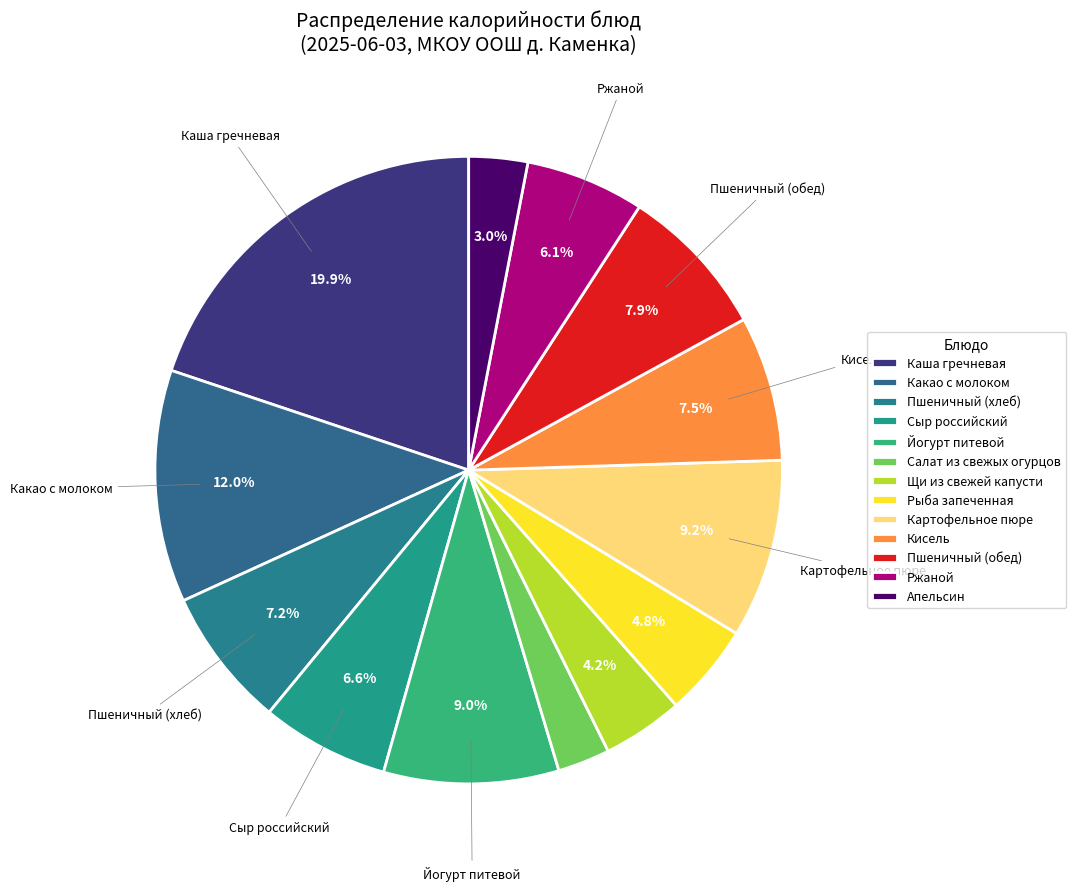

How many segments does this pie chart have?

13